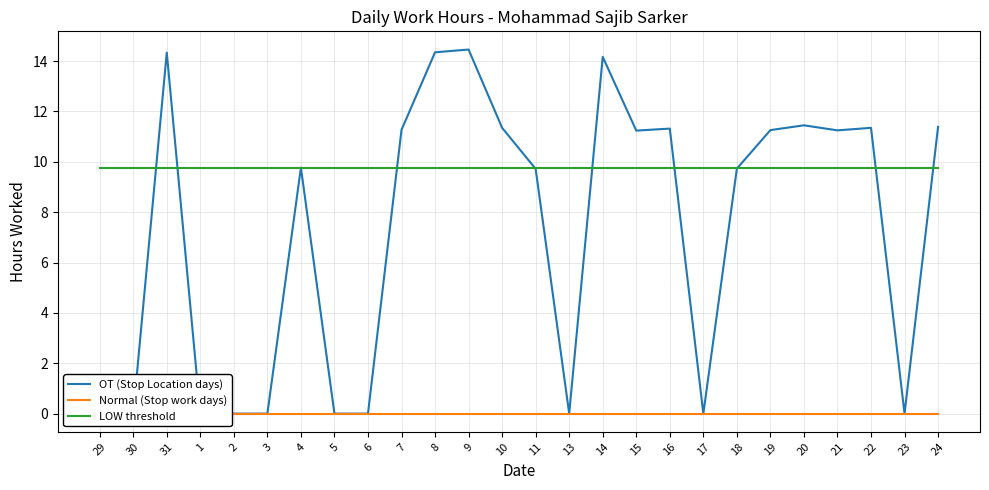

Read the OT (Stop Location days) value at 21.

11.2